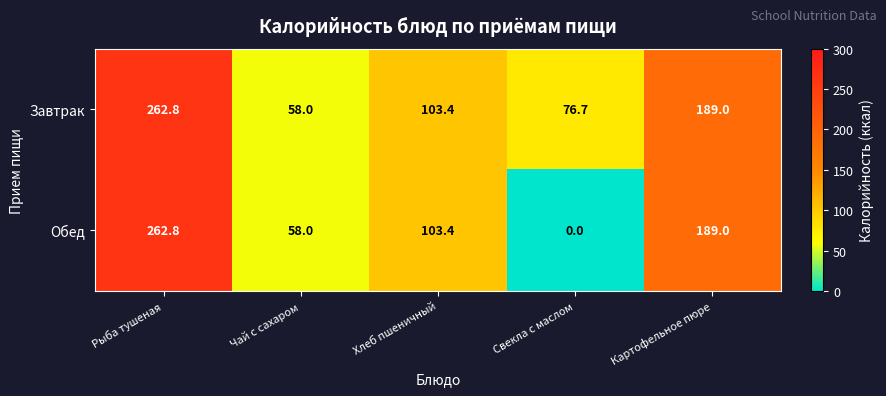

How many data points in Обед are less than 103?

2